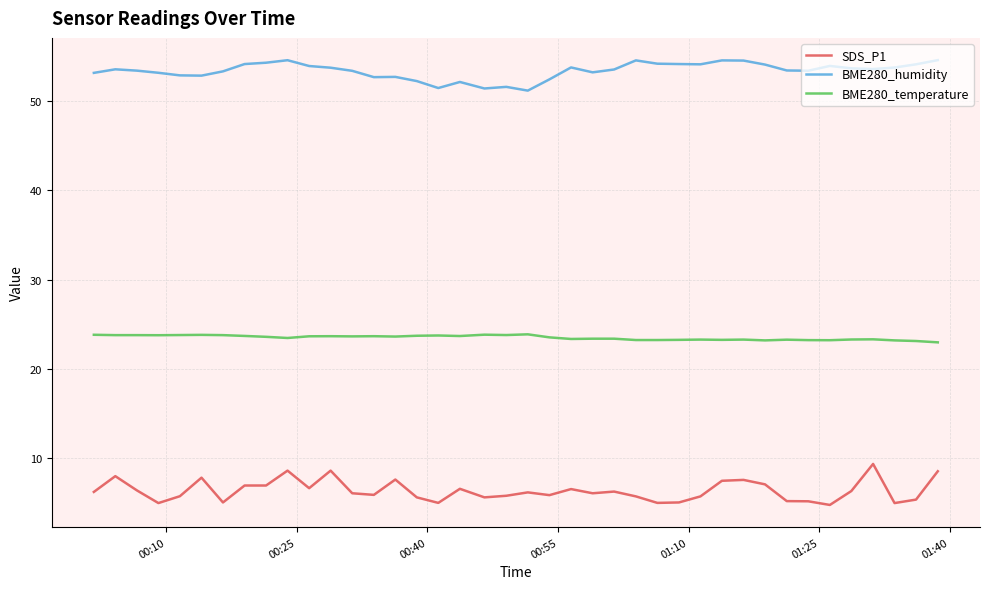

What is the minimum value shown in the chart?

4.7